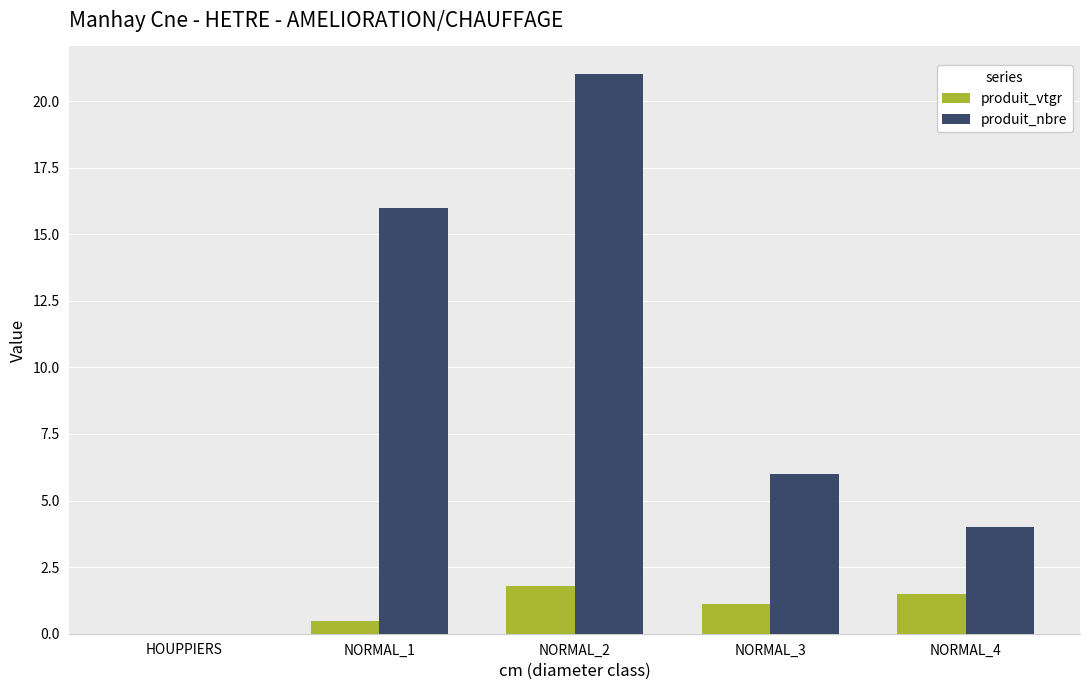

At which category does the chart reach its peak across all series?

NORMAL_2